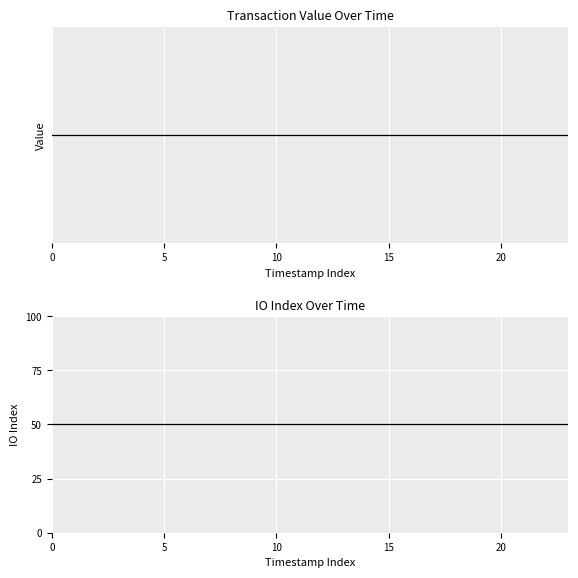

What is the approximate value of io_index at 18?

50.0